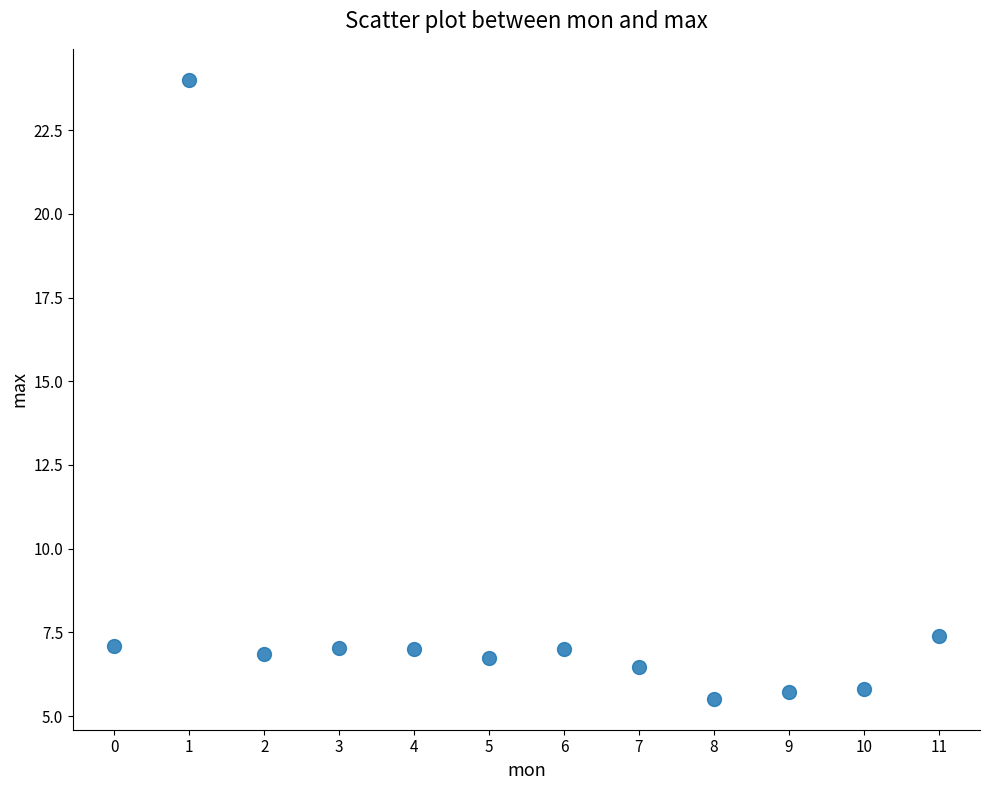

What Y value in the scatter plot is closest to 14?

7.4